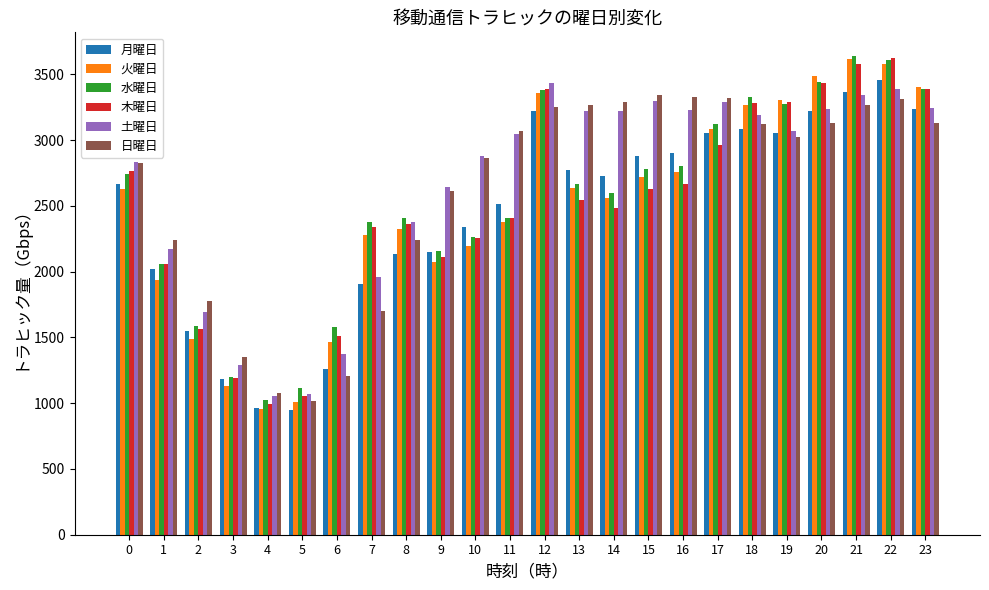

Count the number of categories in the chart.

24